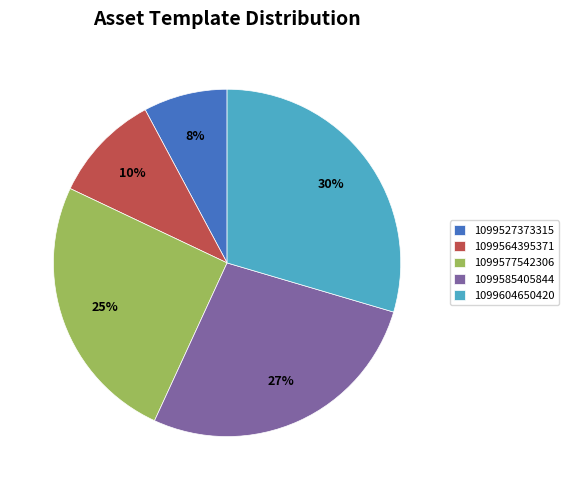

Rank the categories by value from highest to lowest.

1099604650420, 1099585405844, 1099577542306, 1099564395371, 1099527373315